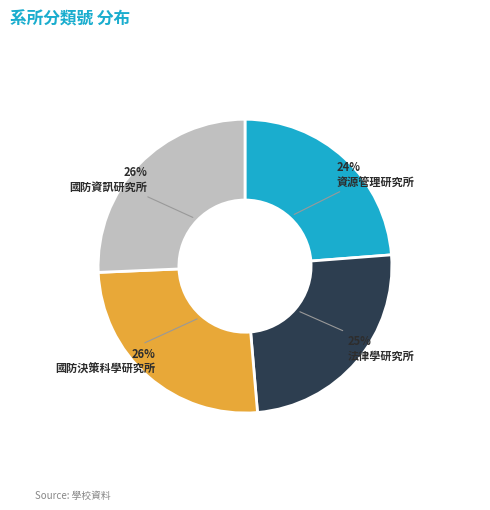

Between 法律學研究所 and 國防決策科學研究所, which is larger?

國防決策科學研究所